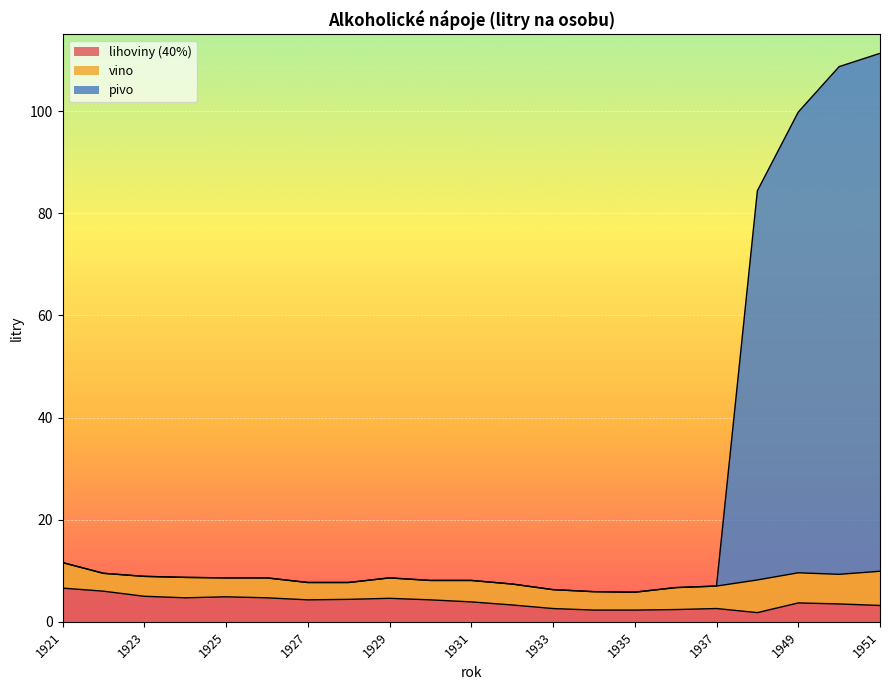

How many lines are shown in the chart?

3